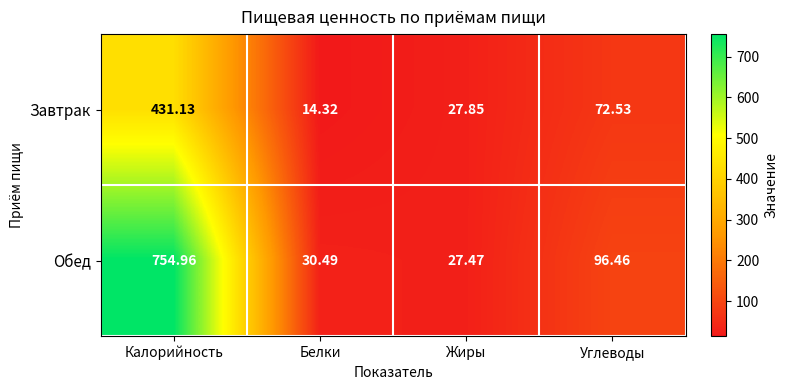

Rank the series by their maximum value, from lowest to highest.

Завтрак, Обед